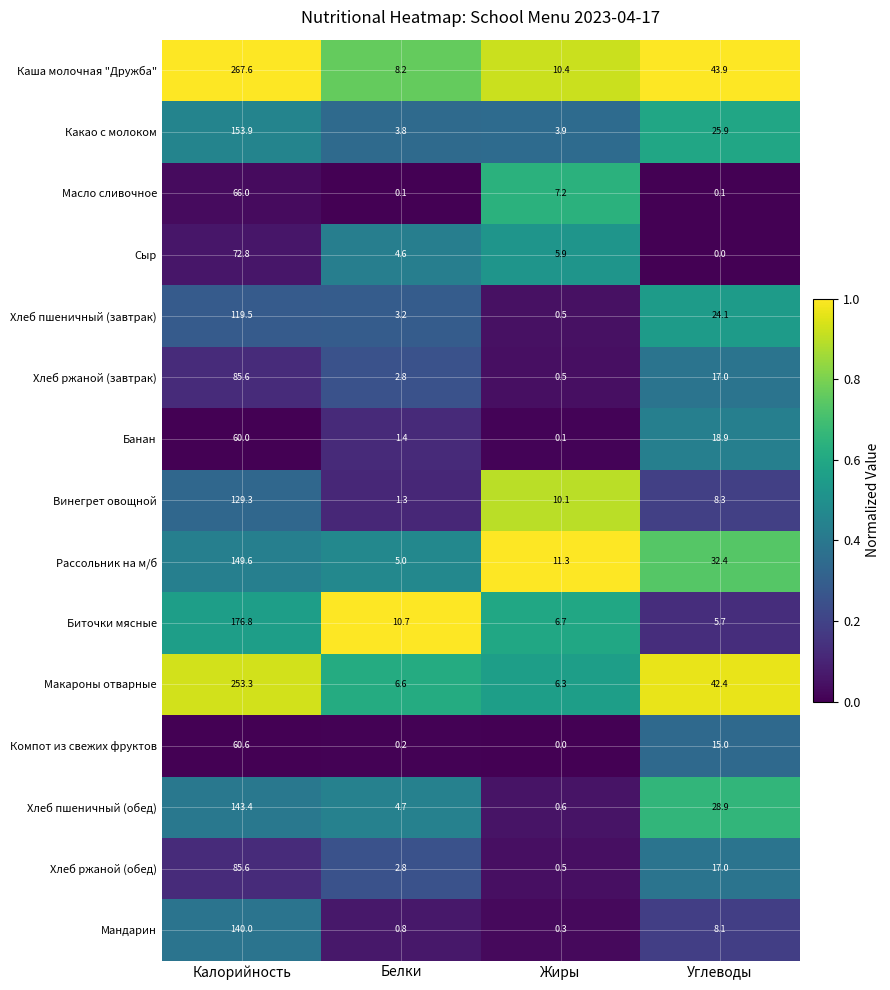

What is the difference between the maximum and minimum values in the Хлеб пшеничный (обед) series?

142.8